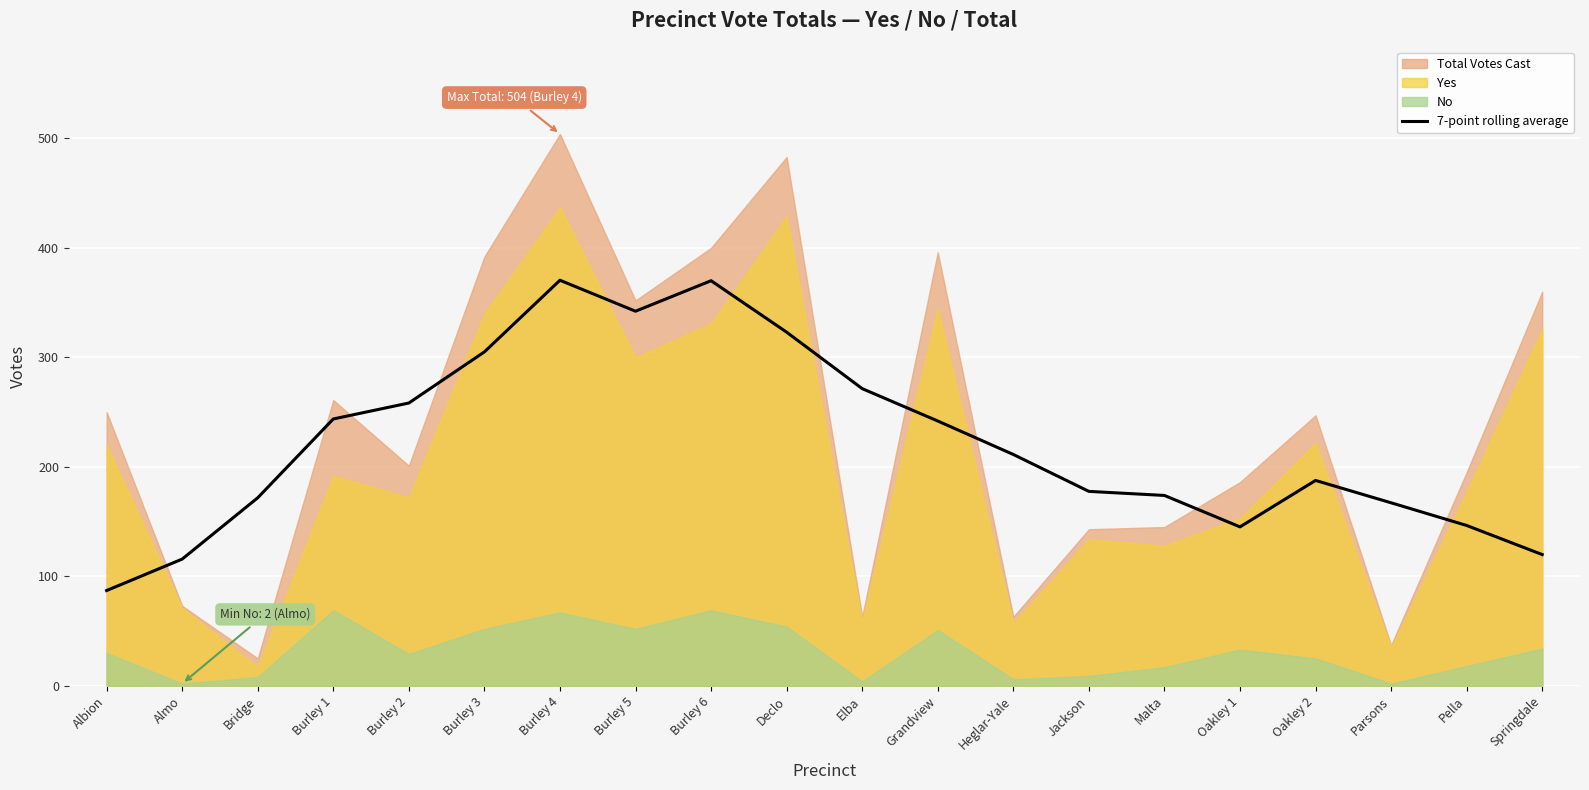

The 7-point rolling average series shows 126.7 at Albion. True or false?

False